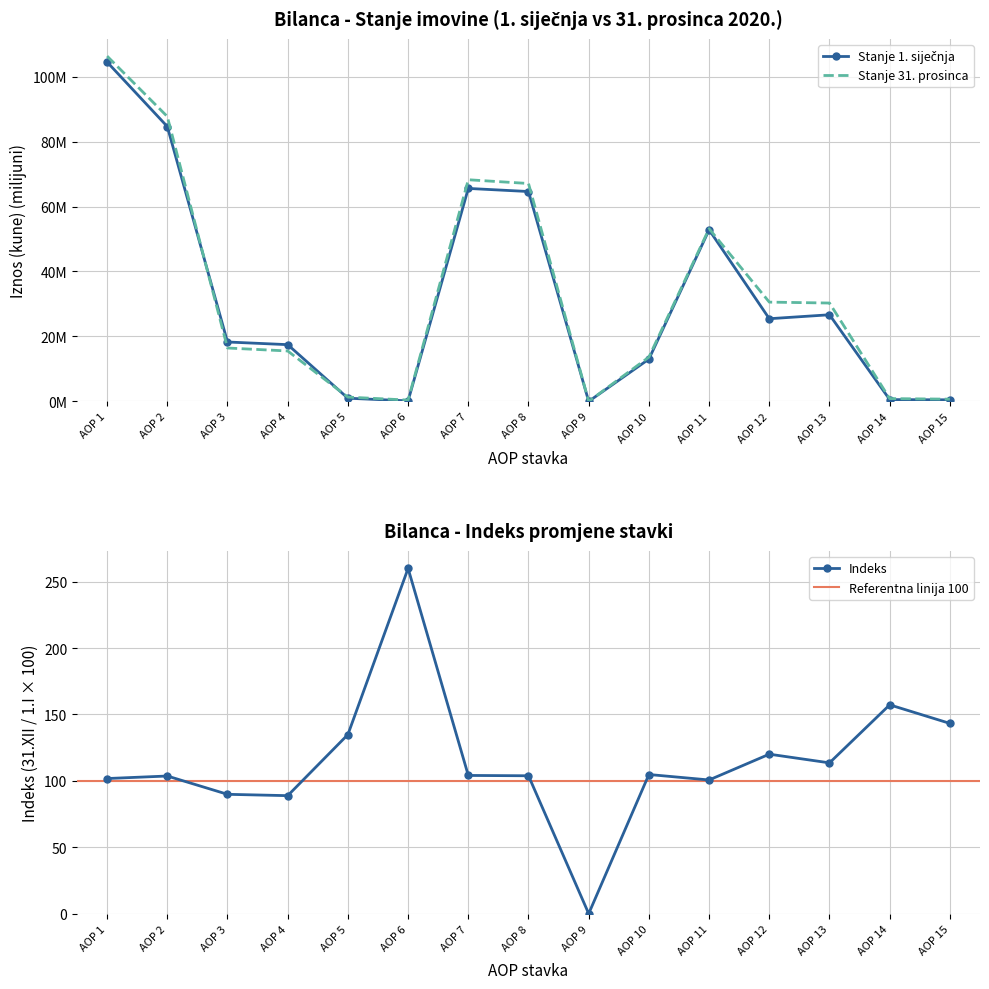

How many values in Indeks are above zero?

14